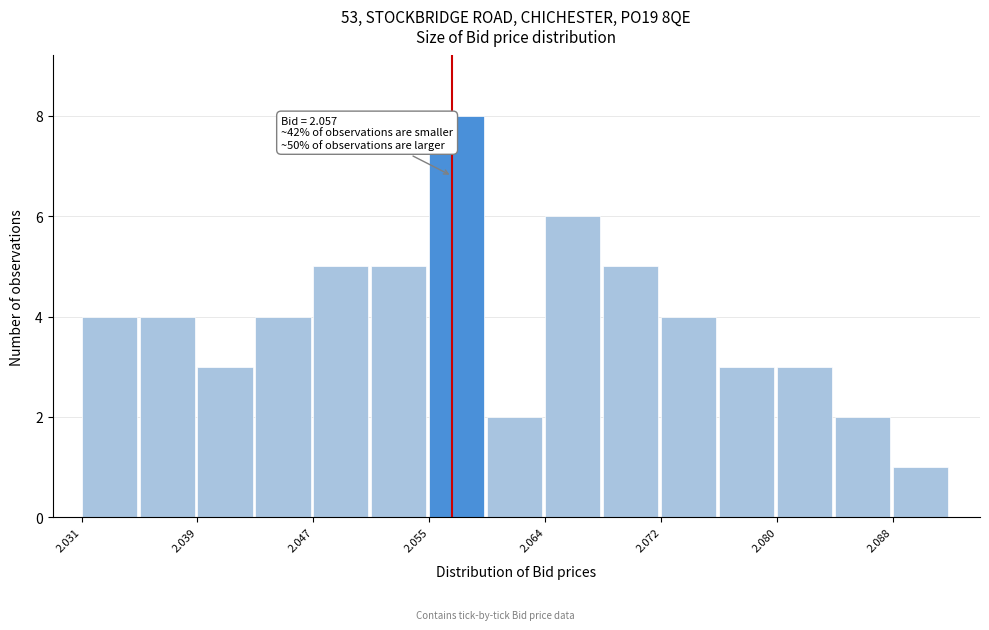

Which range on the x-axis has the tallest bar?

2.055 to 2.059